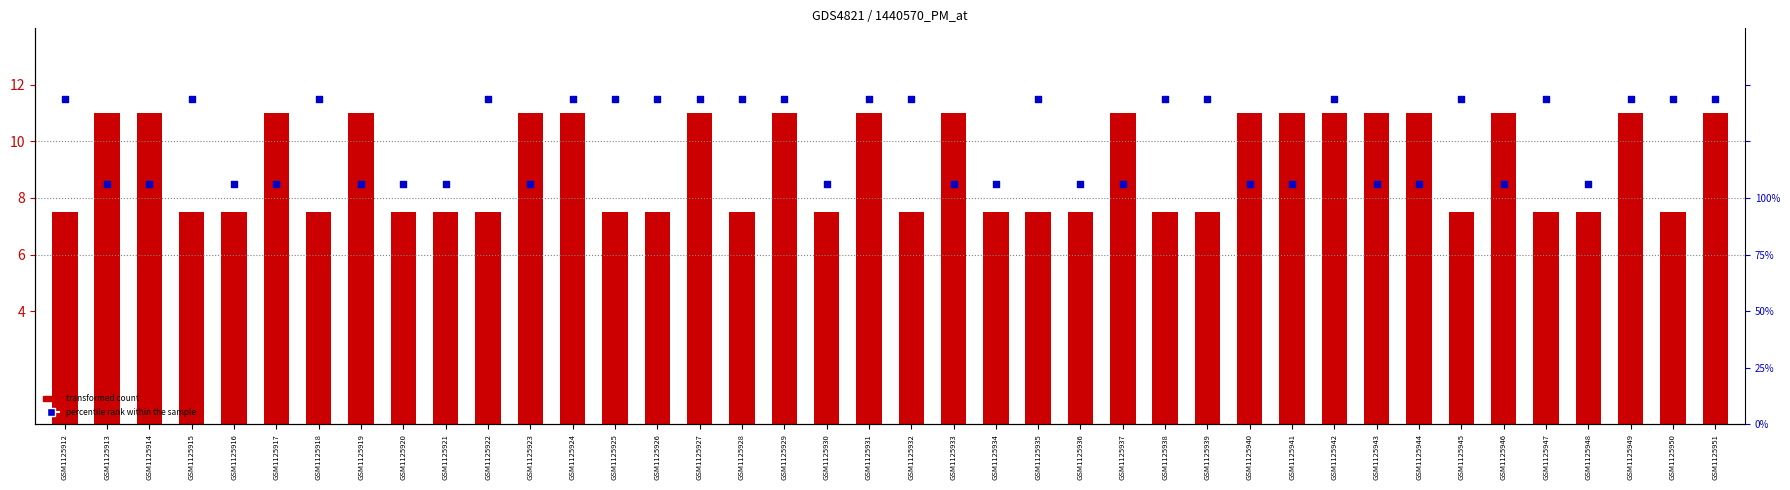

Which series has the largest Y range (max minus min)?

transformed count